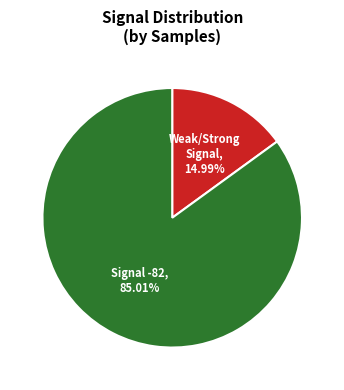

Which category has the smallest portion of the pie?

Weak/Strong Signal